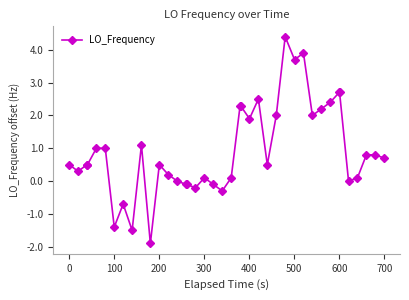

What is the minimum value shown in the chart?

-1.9